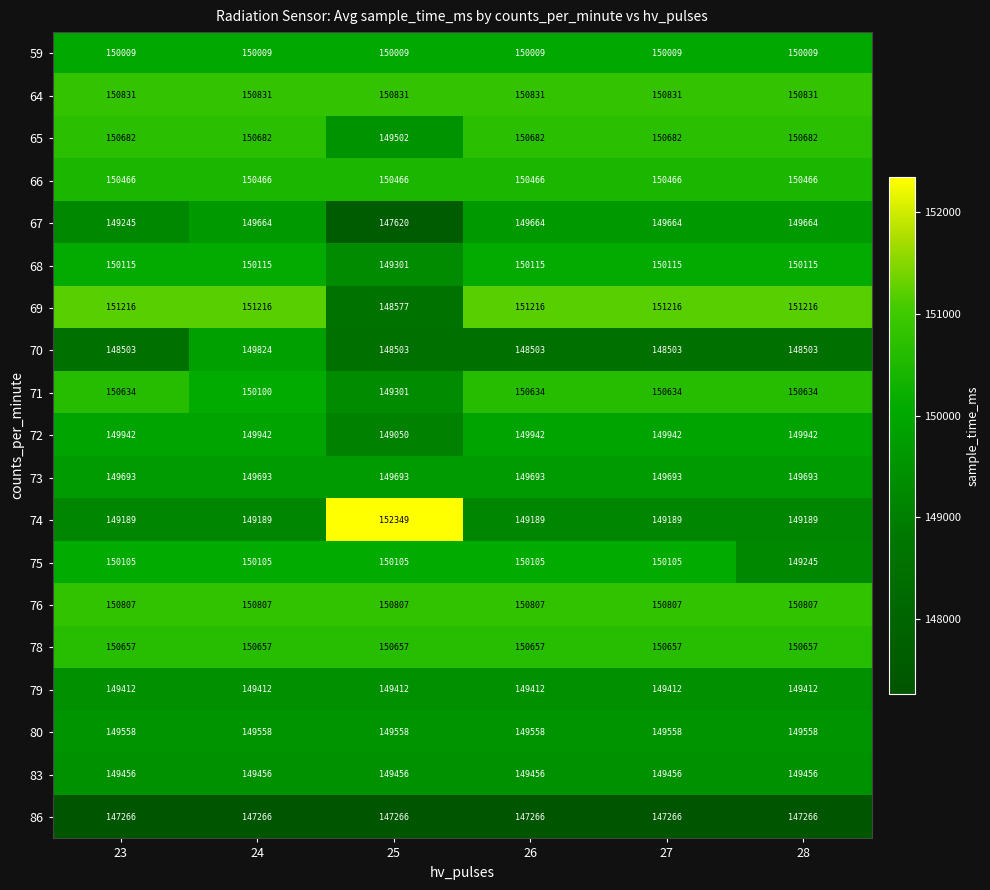

What is the sum of all 67 values?

895521